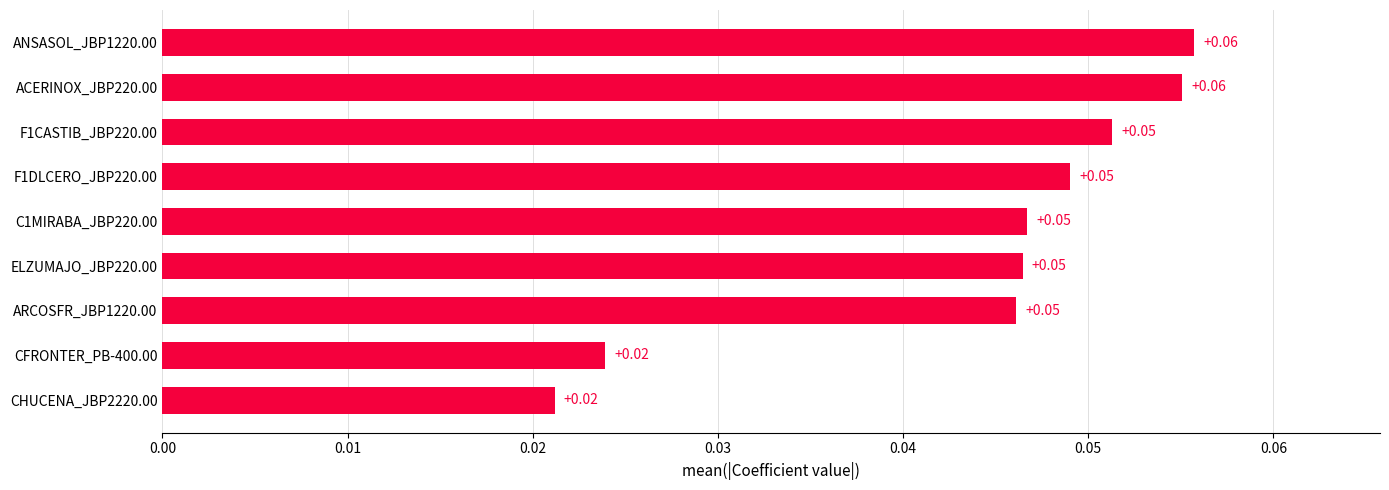

Between ANSASOL_JBP1220.00 and F1DLCERO_JBP220.00, which is larger?

ANSASOL_JBP1220.00